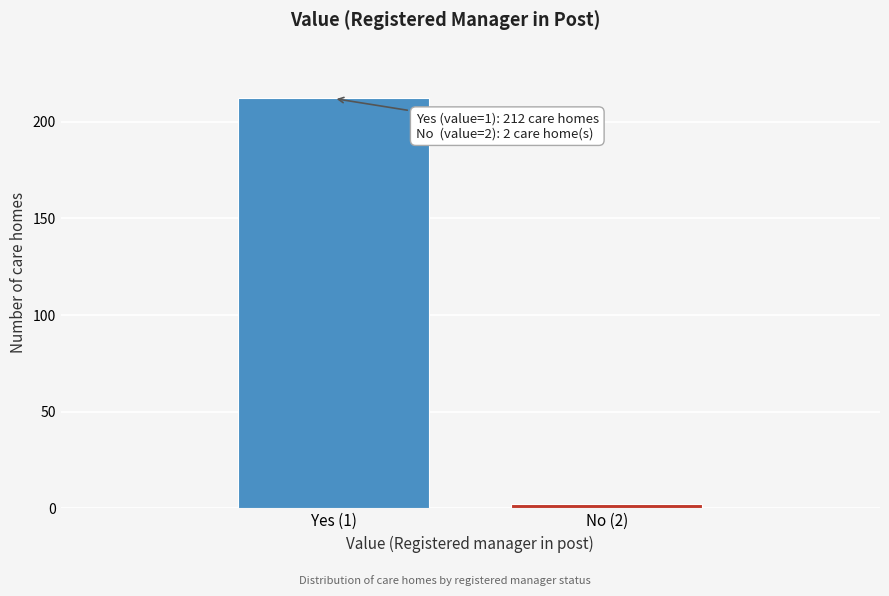

Reading right to left, transcribe all the data shown in this chart.

2	212